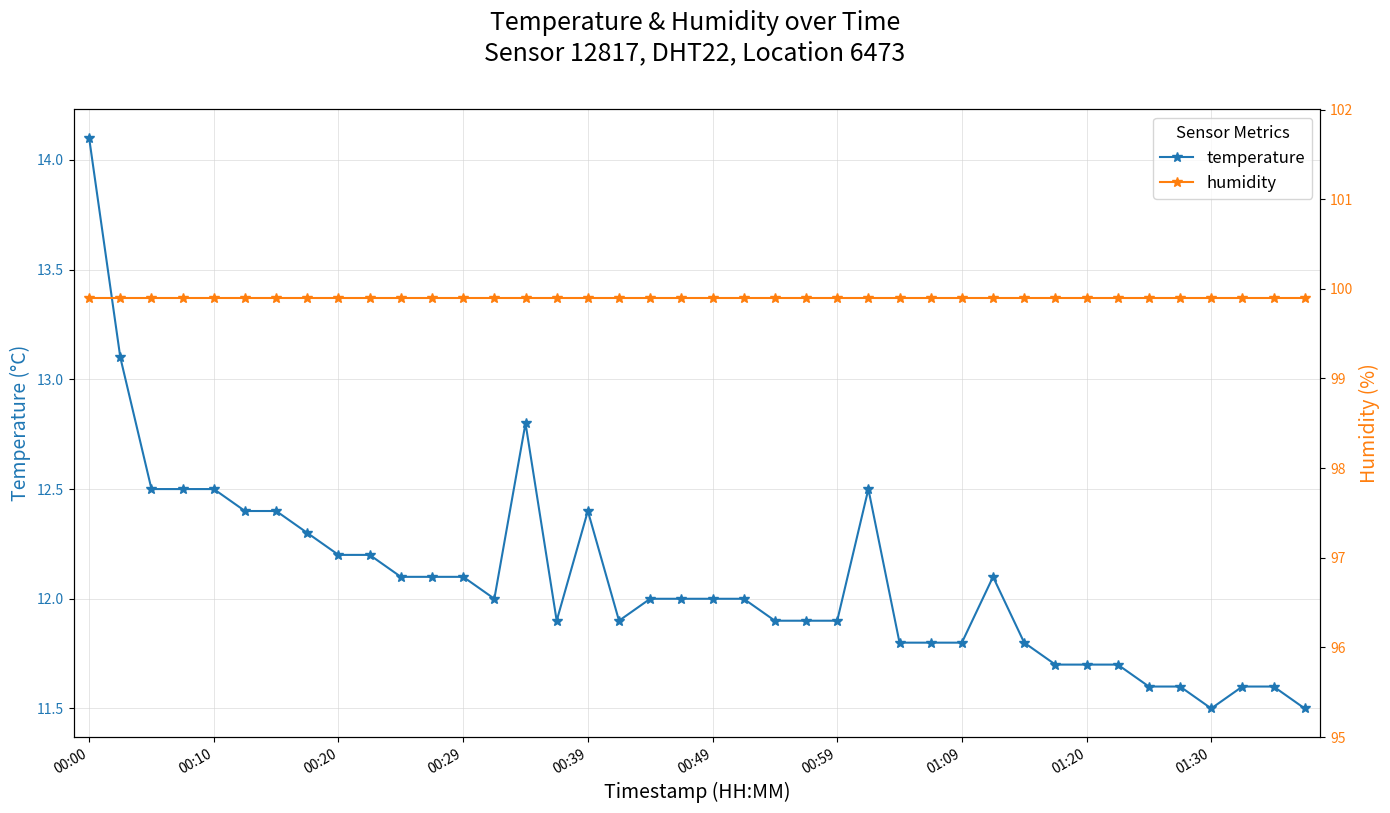

True or false: humidity and temperature intersect in this chart.

False